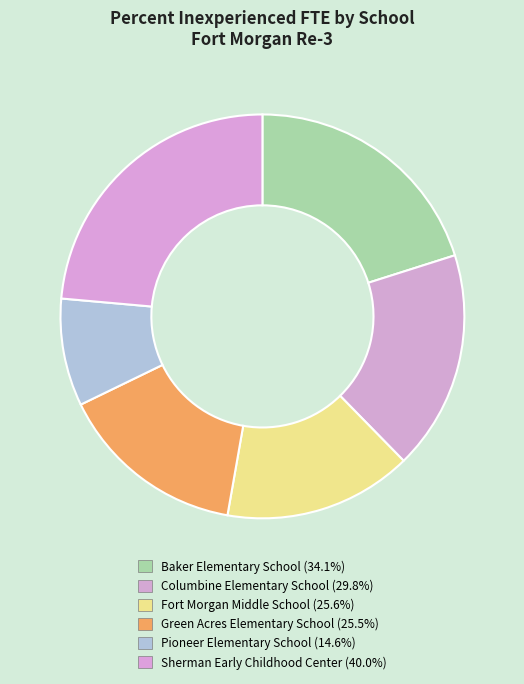

Which has a higher value, Green Acres Elementary School or Baker Elementary School?

Baker Elementary School